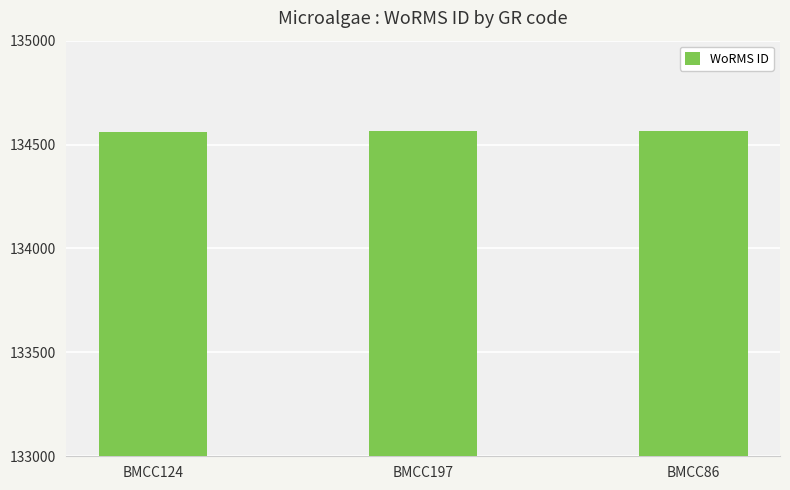

True or false: the data shows 86271 at BMCC124.

False